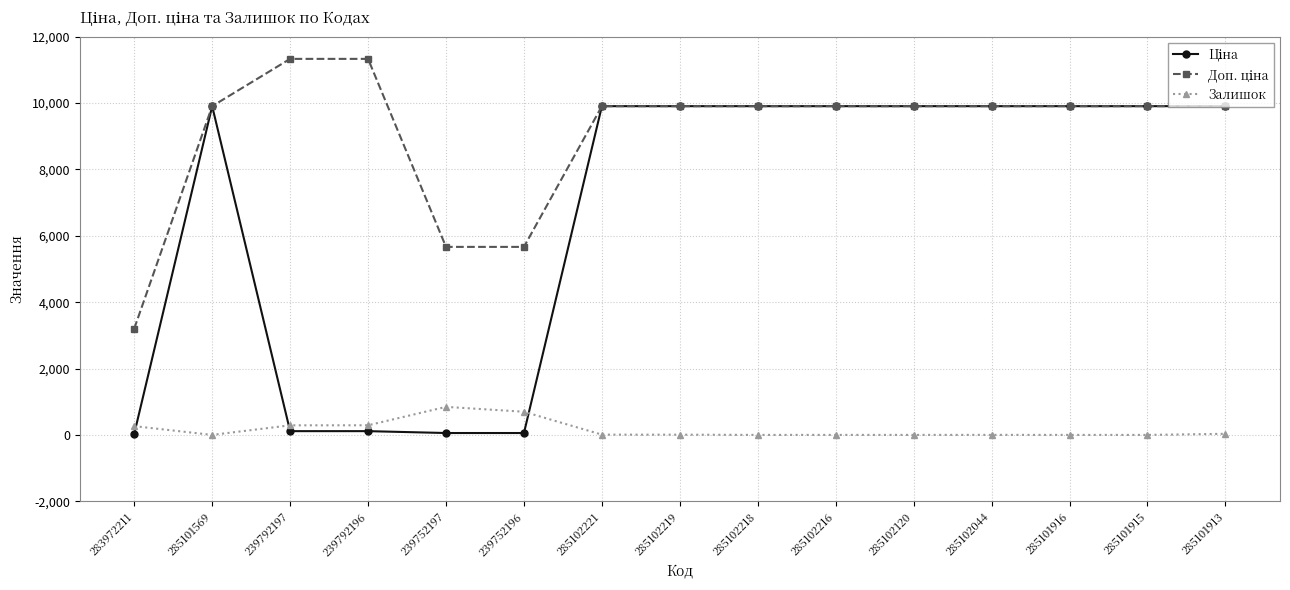

What is the maximum value shown in the chart?

11334.0